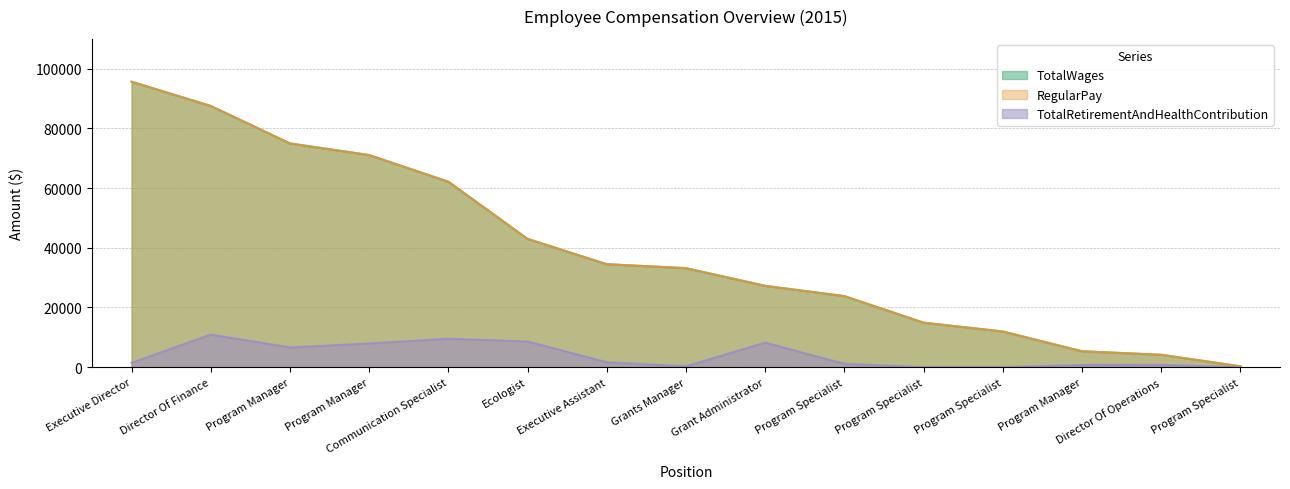

True or false: TotalRetirementAndHealthContribution and TotalWages intersect in this chart.

False